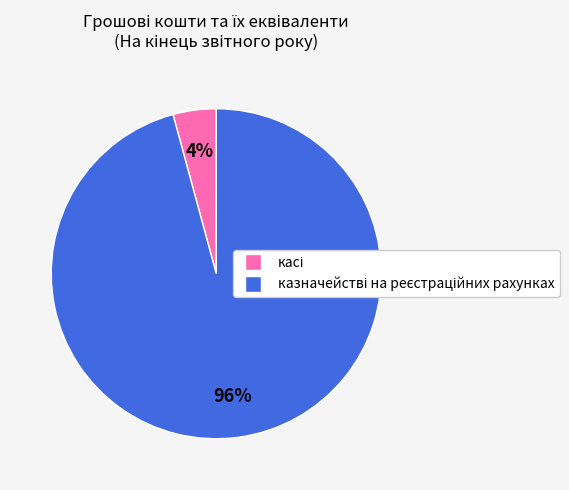

Is there any slice that represents more than half of the pie?

Yes